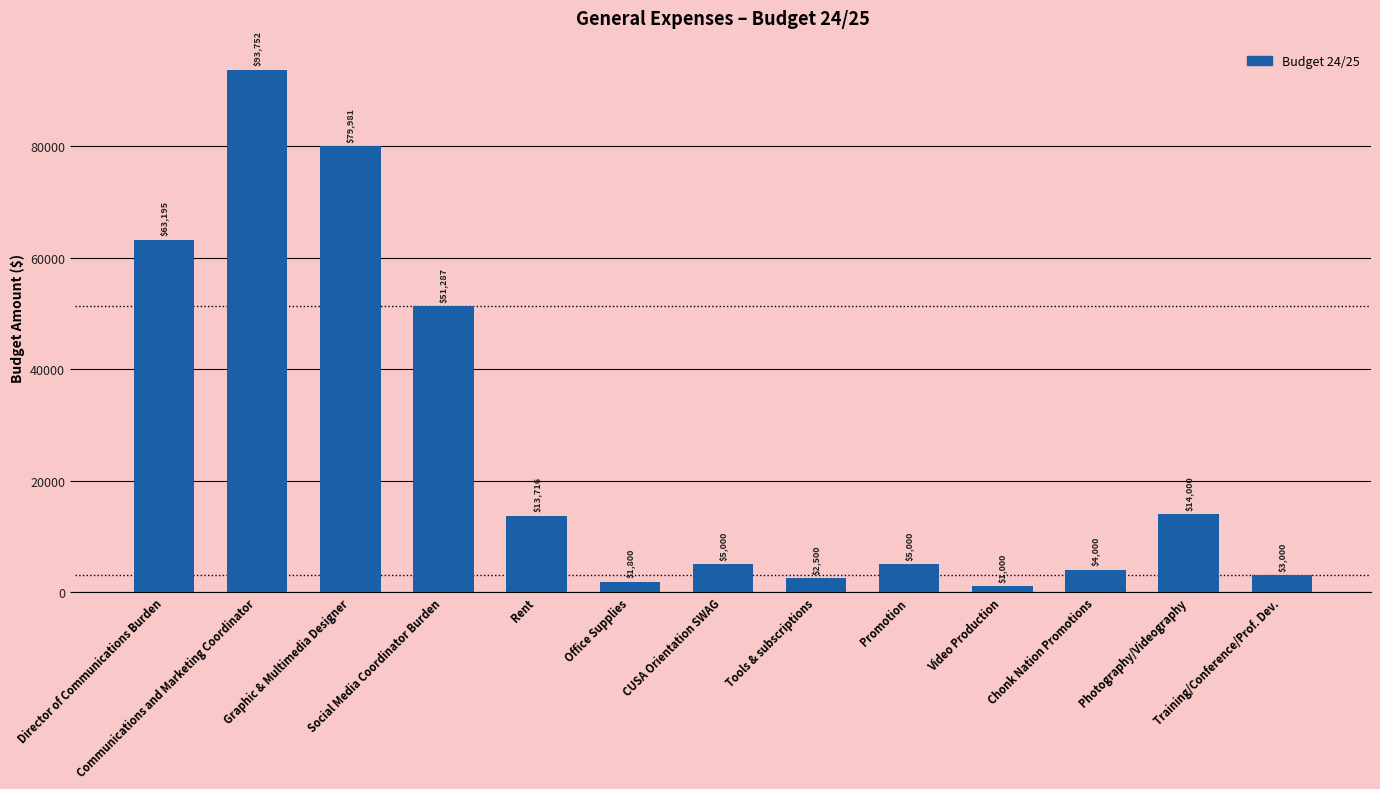

What position from the right is Social Media Coordinator Burden?

10